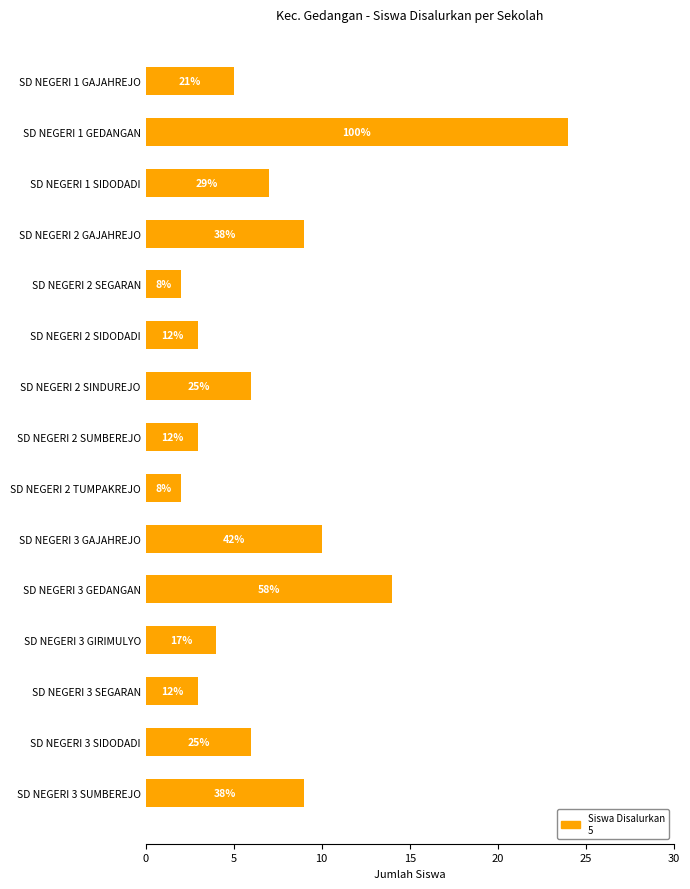

Are the bars horizontal?

Yes